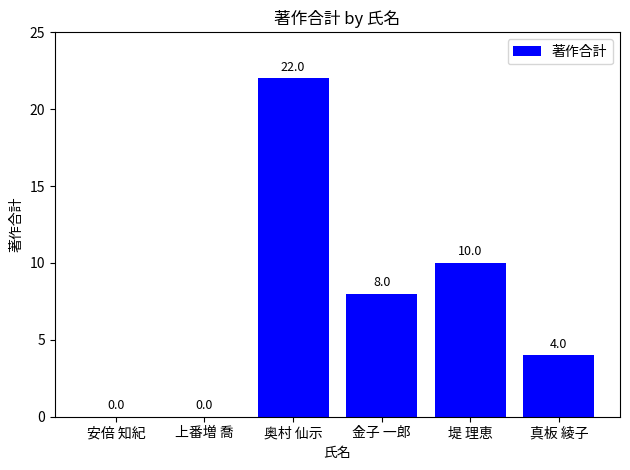

The chart shows a value of 4 at 真板 綾子. True or false?

True